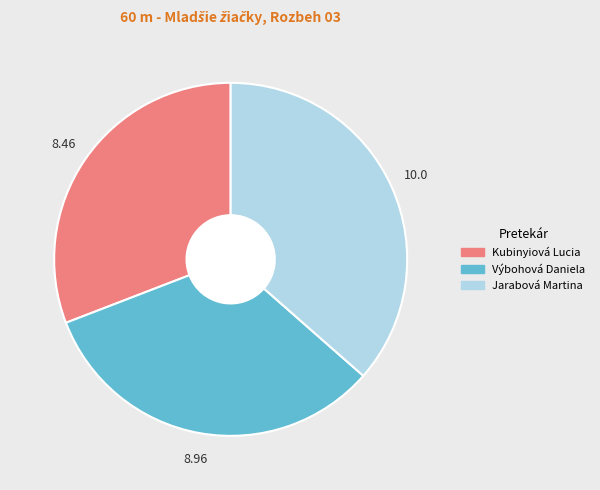

Between Jarabová Martina and Kubinyiová Lucia, which is larger?

Jarabová Martina